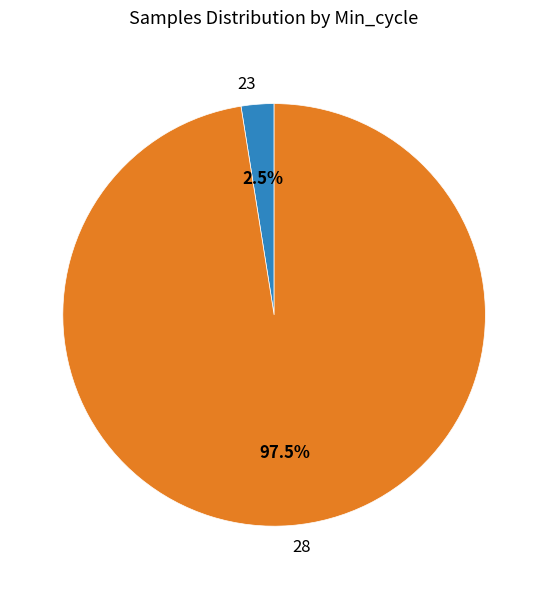

Between 23 and 28, which is larger?

28